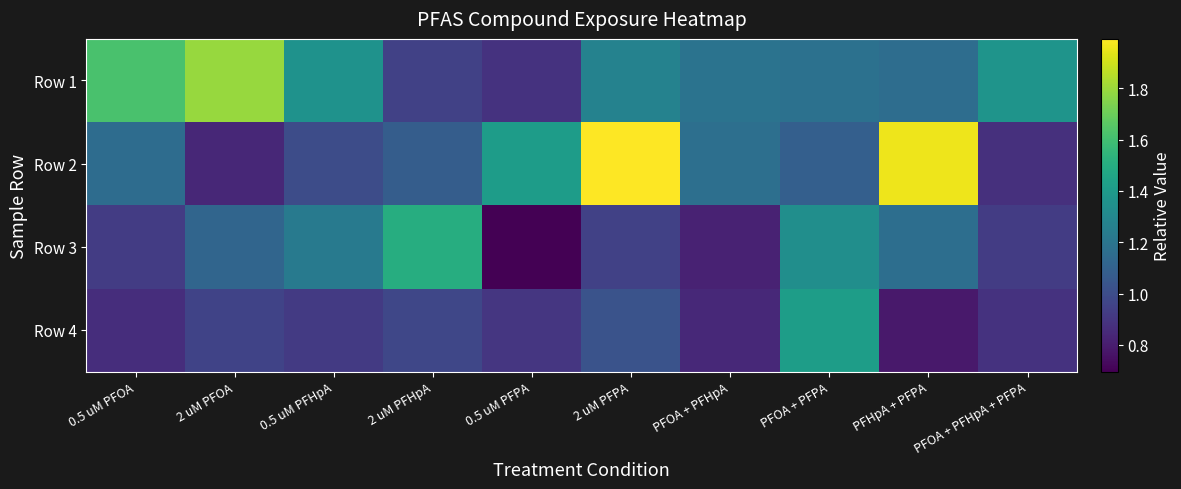

What is the spread (max minus min) of values at PFHpA + PFPA?

1.2